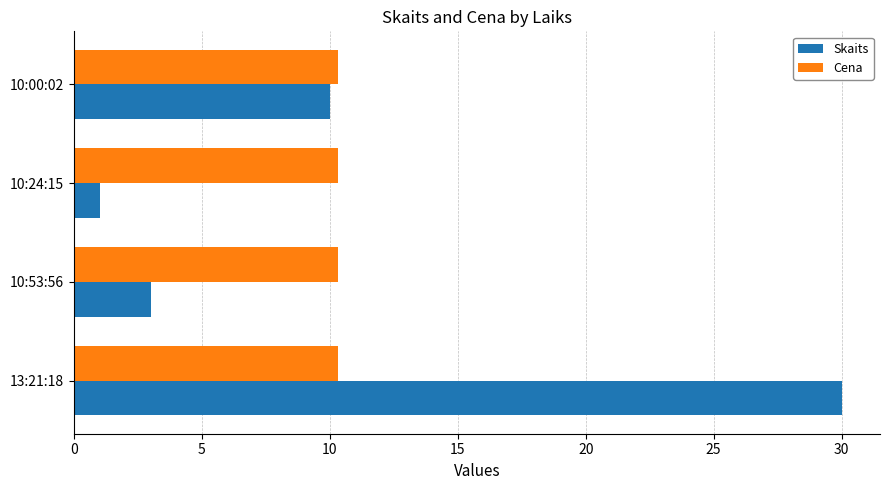

At how many categories does at least one series exceed 5?

4